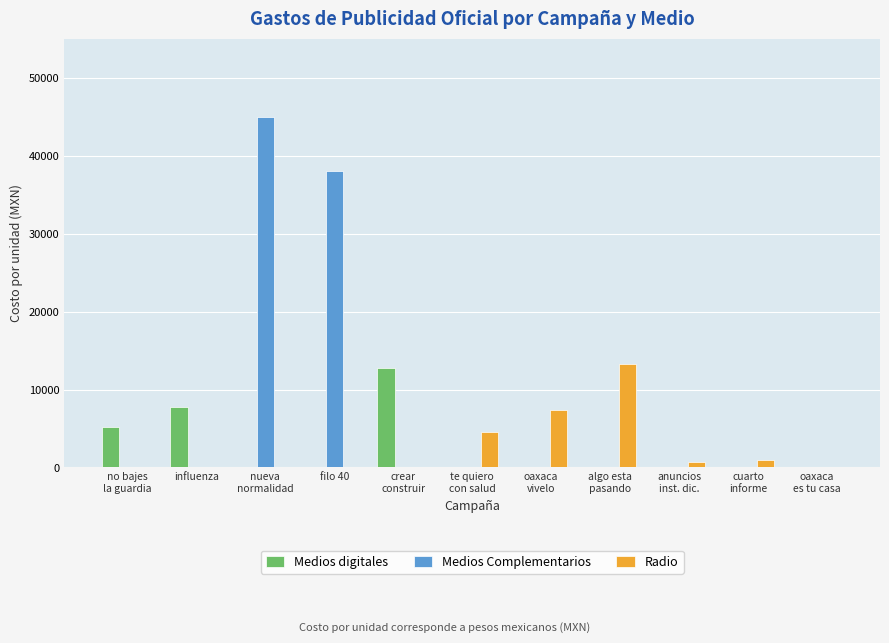

What is the highest value of the Medios digitales series?

12810.0